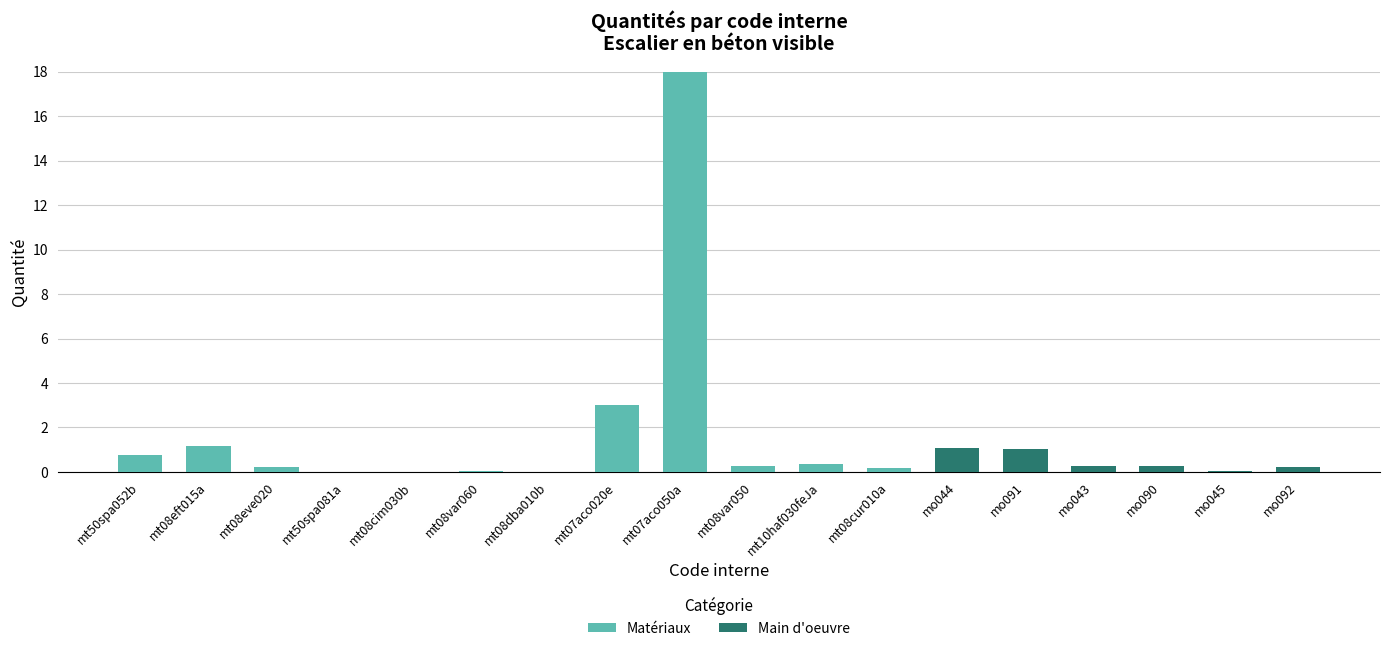

What value does the Matériaux series have at mt07aco020e?

3.0